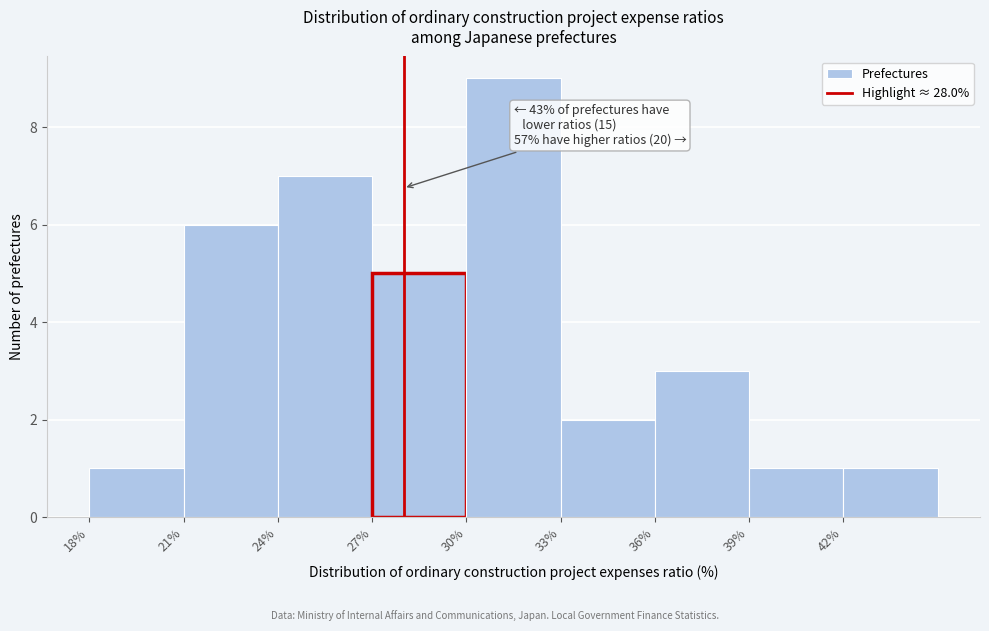

Over which range of the x-axis is the bar tallest?

30 to 33